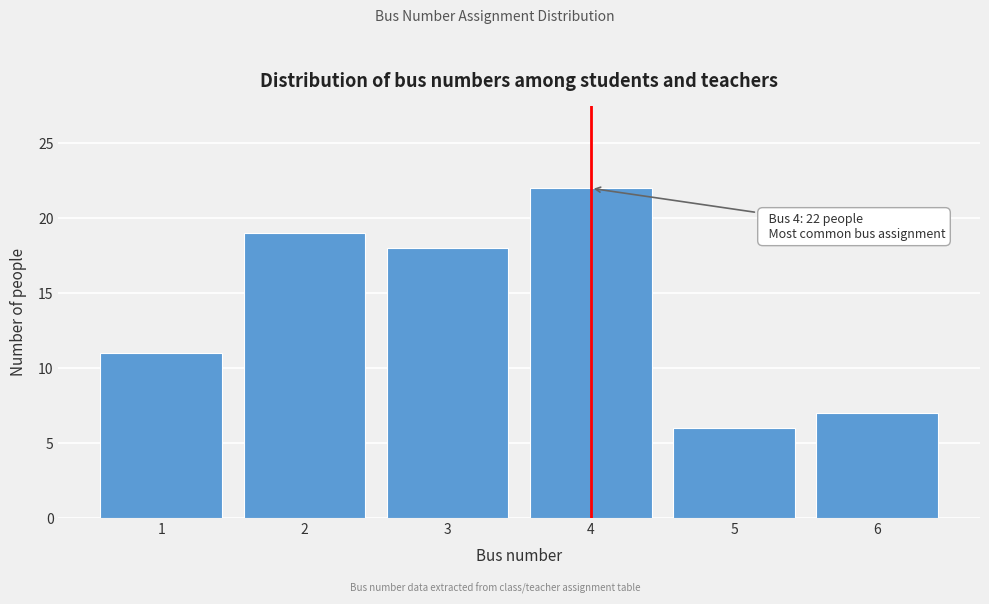

Reading left to right, extract all data points from this chart.

1=11	2=19	3=18	4=22	5=6	6=7